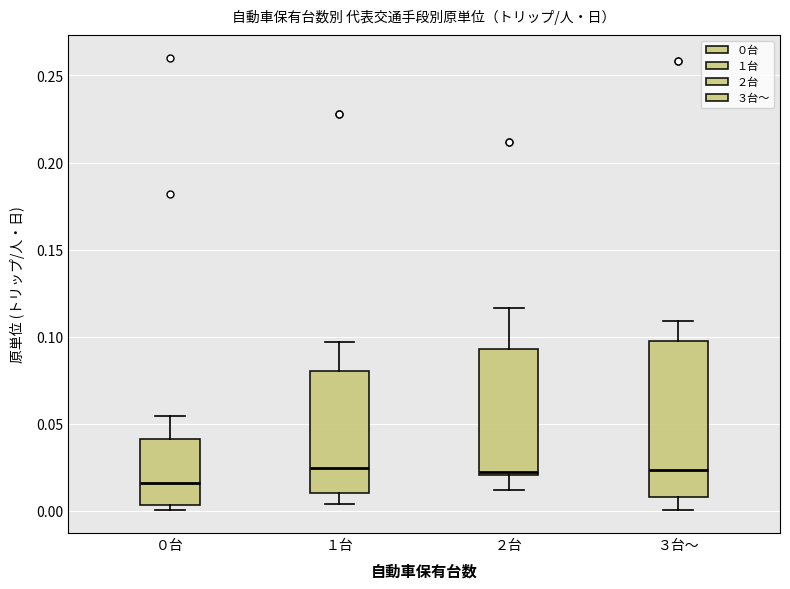

Comparing the boxes themselves (not the whiskers), which one is the tallest?

３台～